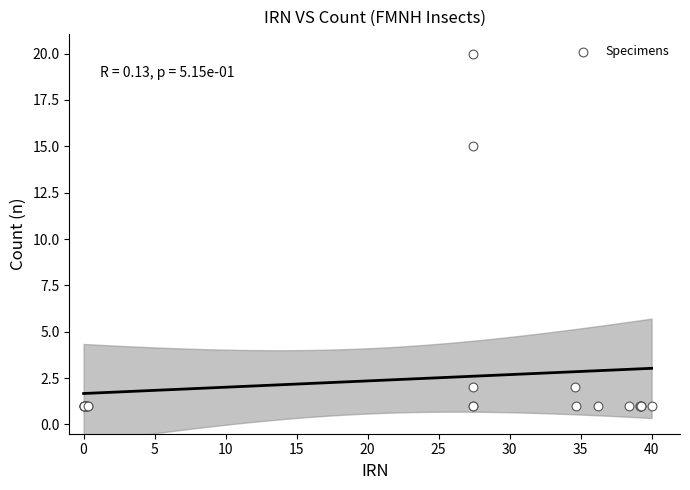

What Y value in the scatter plot is closest to 10?

15